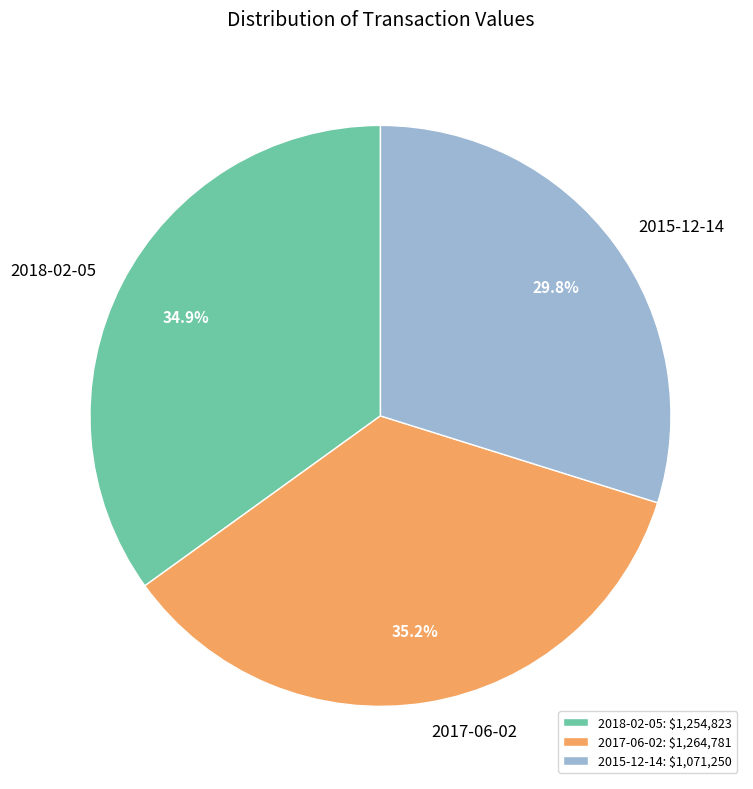

Is there a majority slice in this chart?

No